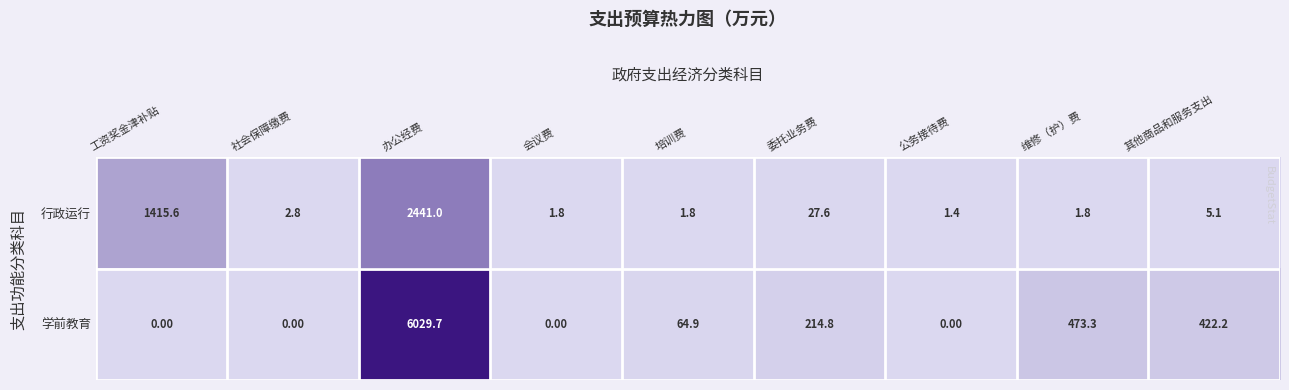

What is the difference between the highest and lowest values at 办公经费?

3588.7